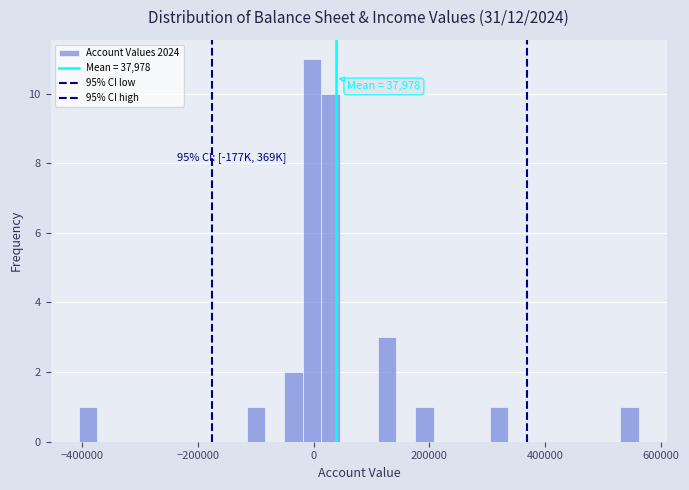

Read against the x-axis, roughly where is the centre of the tallest bar?

0